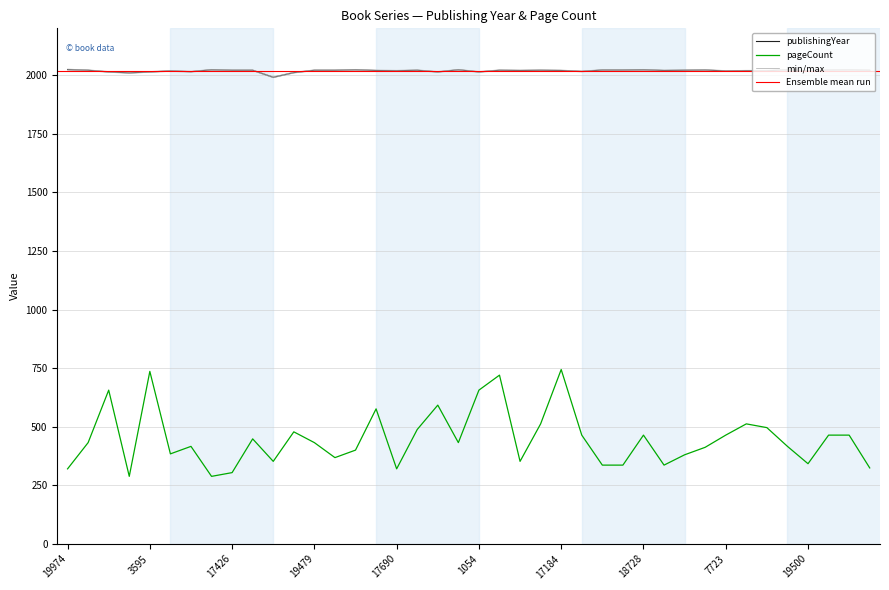

In publishingYear, how many points are lower than both neighbors (excluding endpoints)?

11